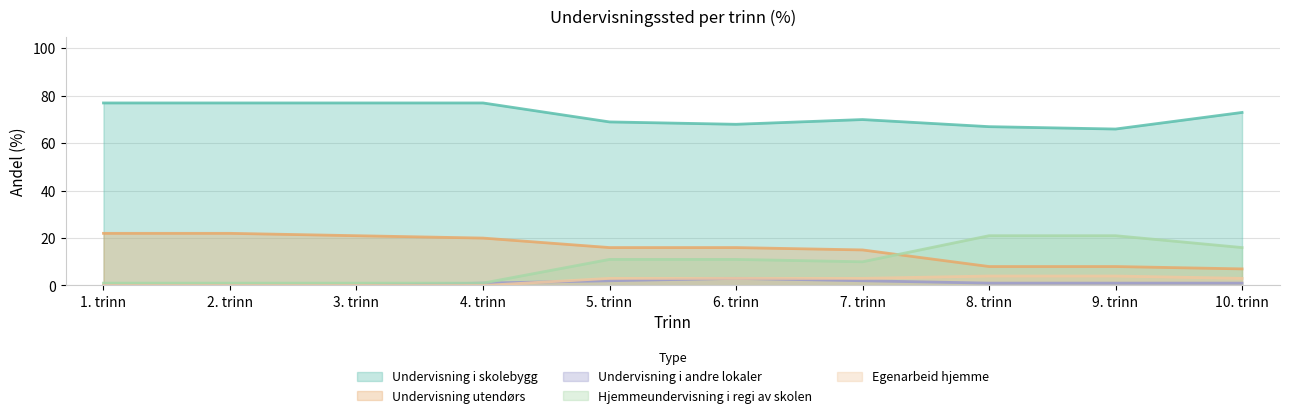

At how many categories does at least one series exceed 62?

10